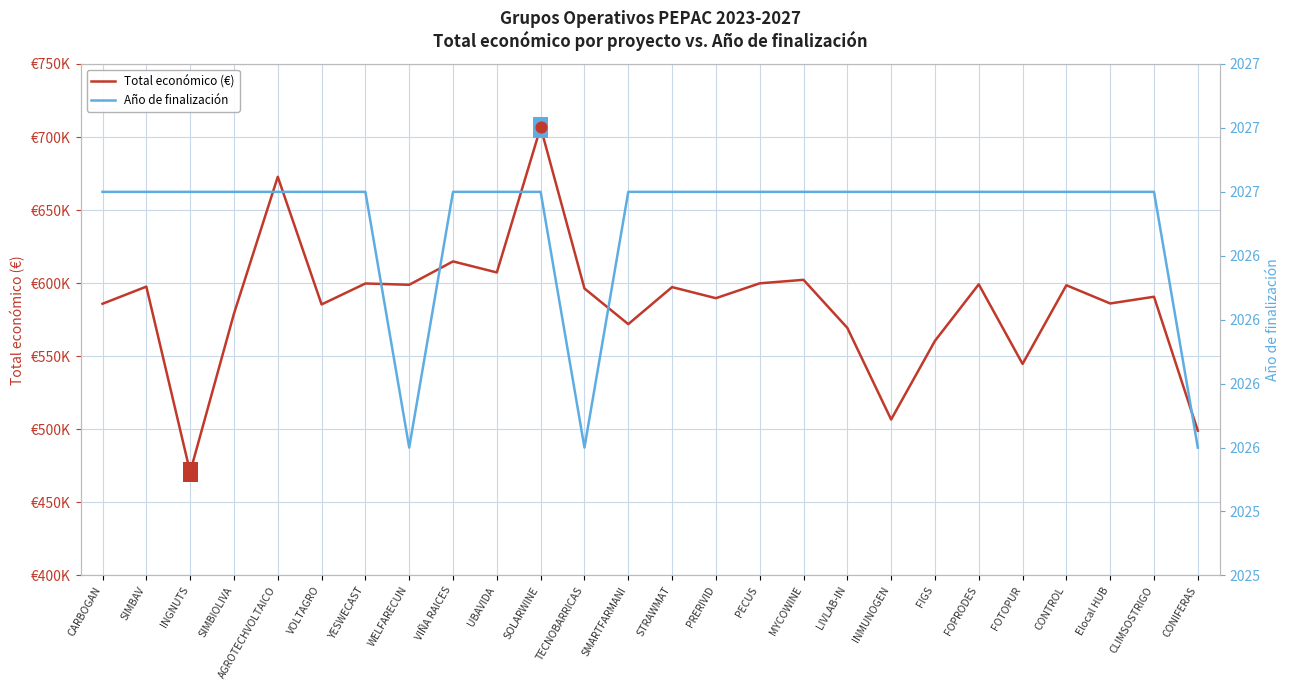

At how many categories does at least one series exceed 530619?

23